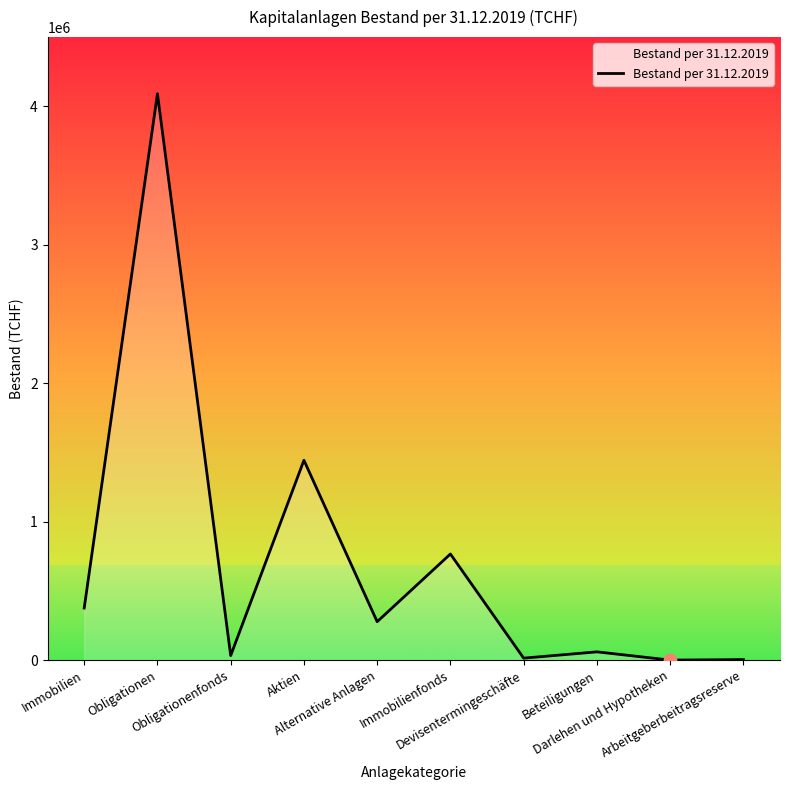

What is the maximum value shown in the chart?

4091274